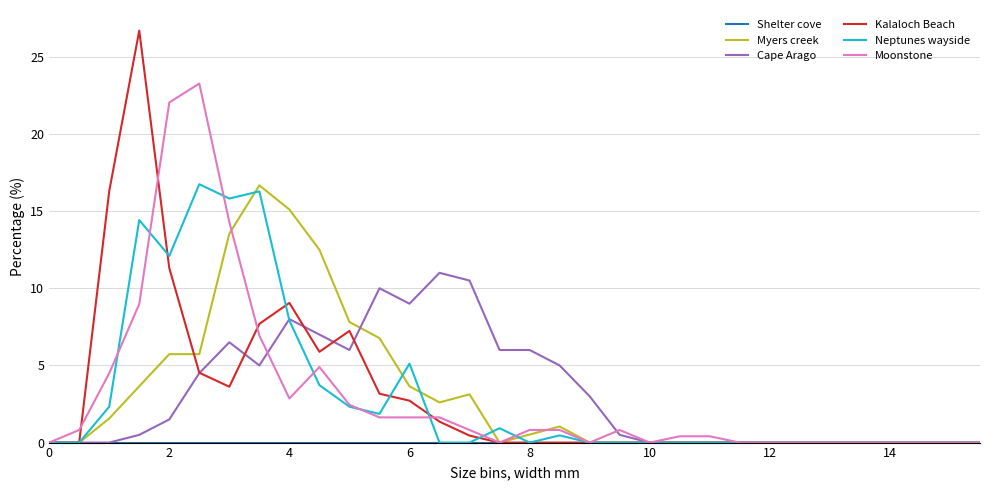

Does the chart have visible grid lines?

Yes